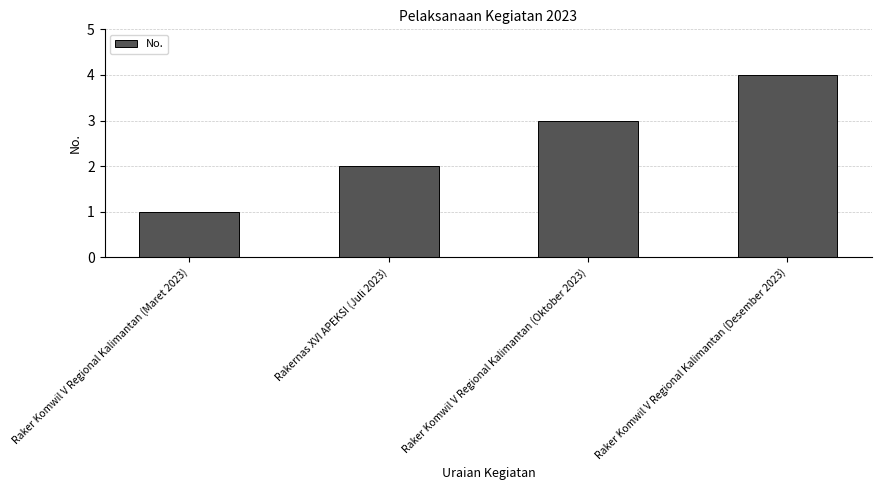

What is the sum of the values at Raker Komwil V Regional Kalimantan (Desember 2023) and Raker Komwil V Regional Kalimantan (Oktober 2023)?

7